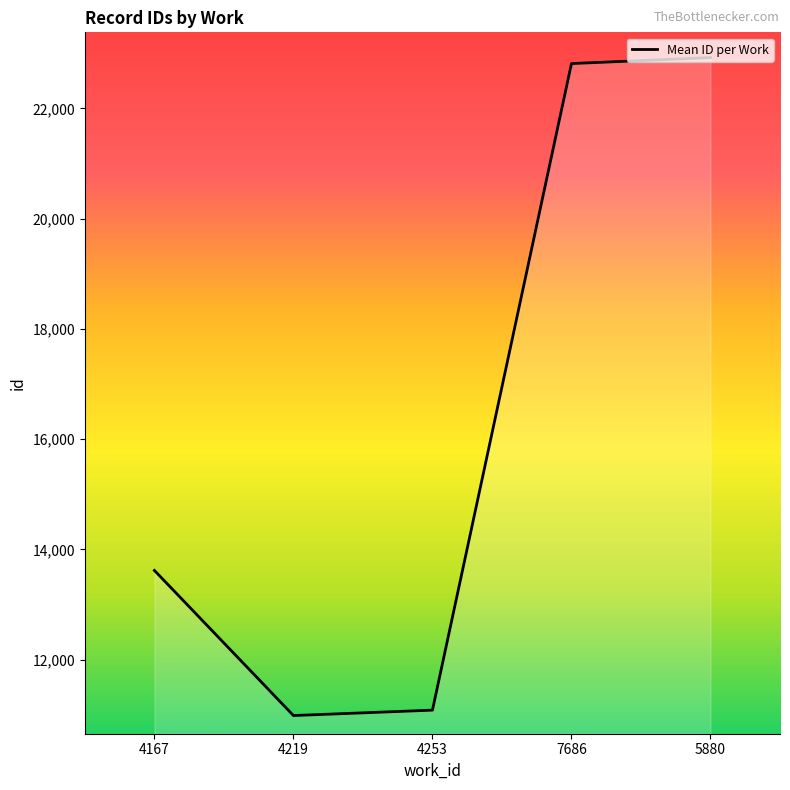

What is the difference between the maximum and minimum values?

11933